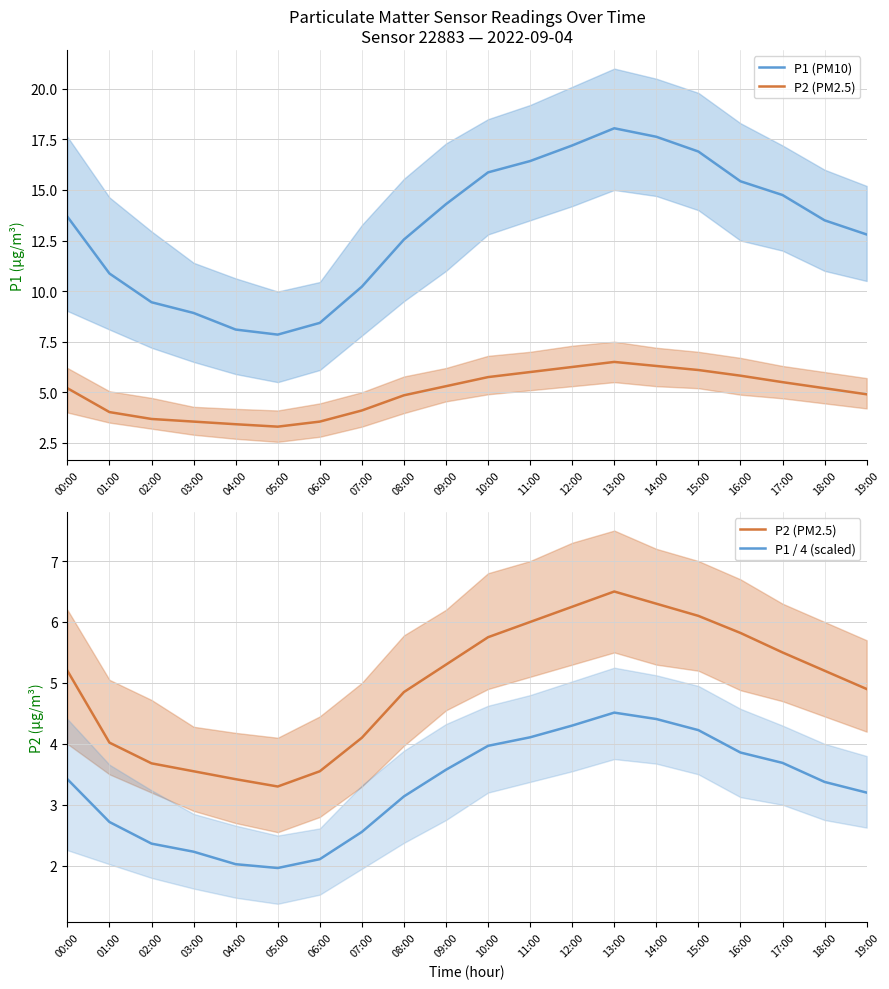

True or false: P1 / 4 (scaled) has a value of 2.3 at 10:00.

False